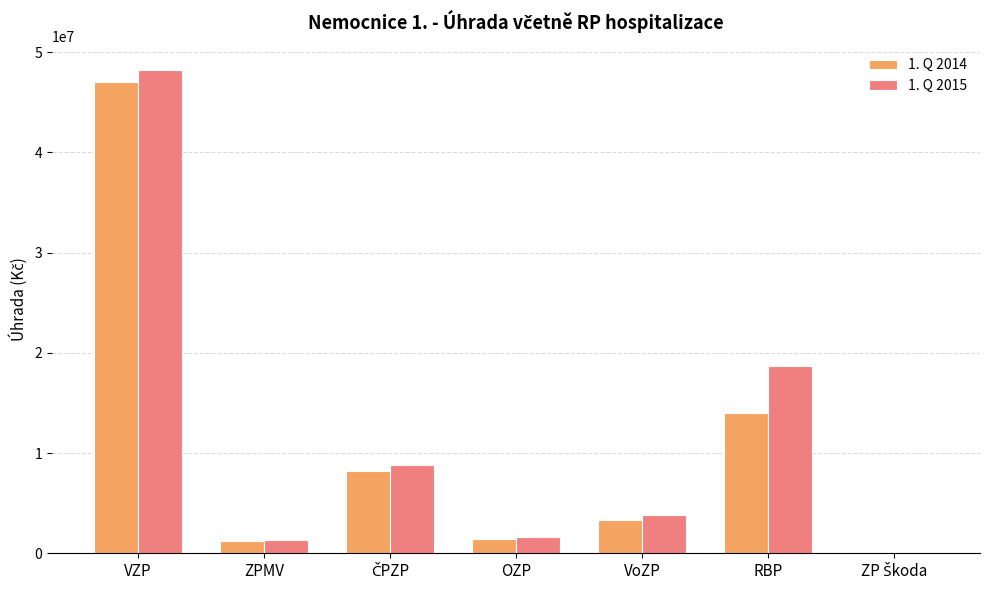

The value of 1. Q 2015 at RBP is 32115807.0. True or false?

False